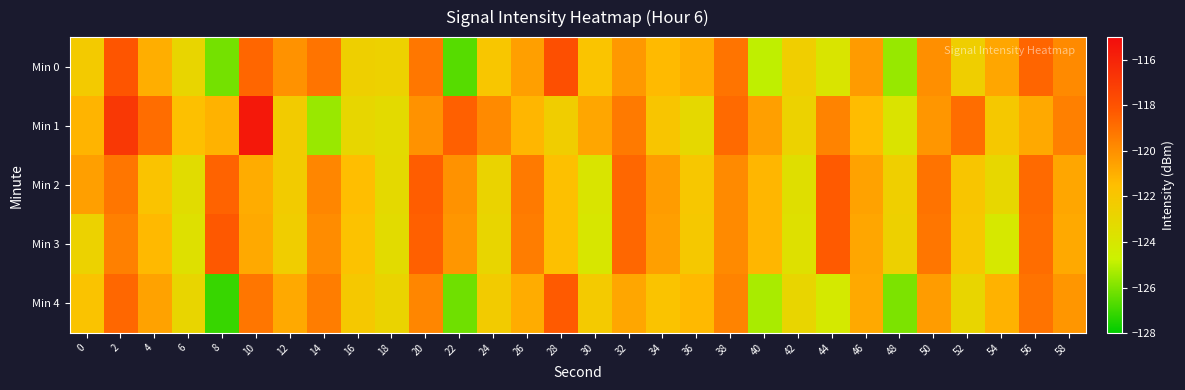

Which series has the largest total across all categories?

Min 1